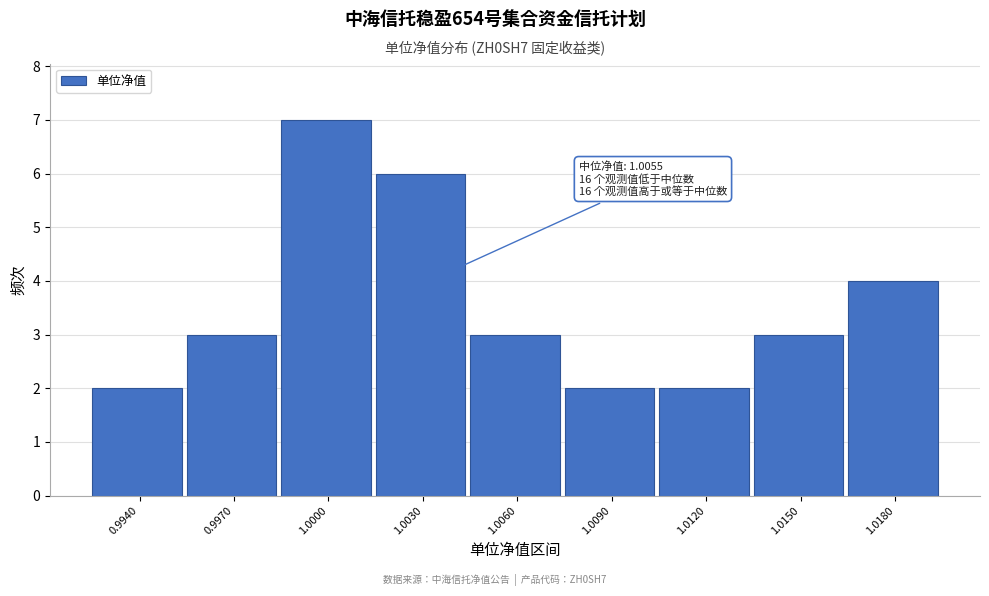

Reading left to right, extract all data points from this chart.

2	3	7	6	3	2	2	3	4